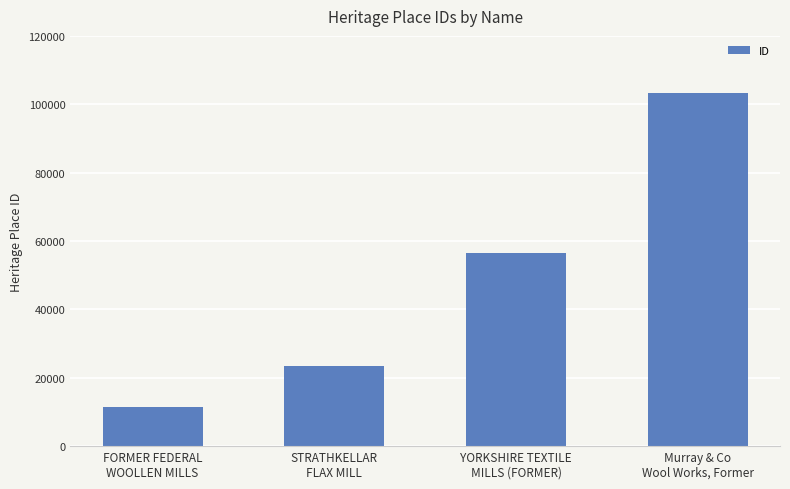

What is the value of the 1st bar from the left?

11489